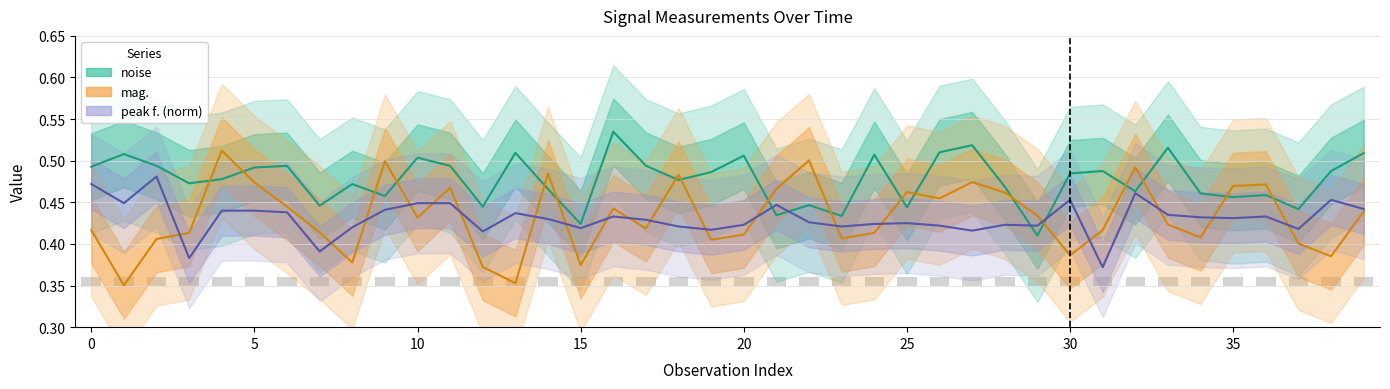

Where is peak f. (norm) nearest to the value 0?

31